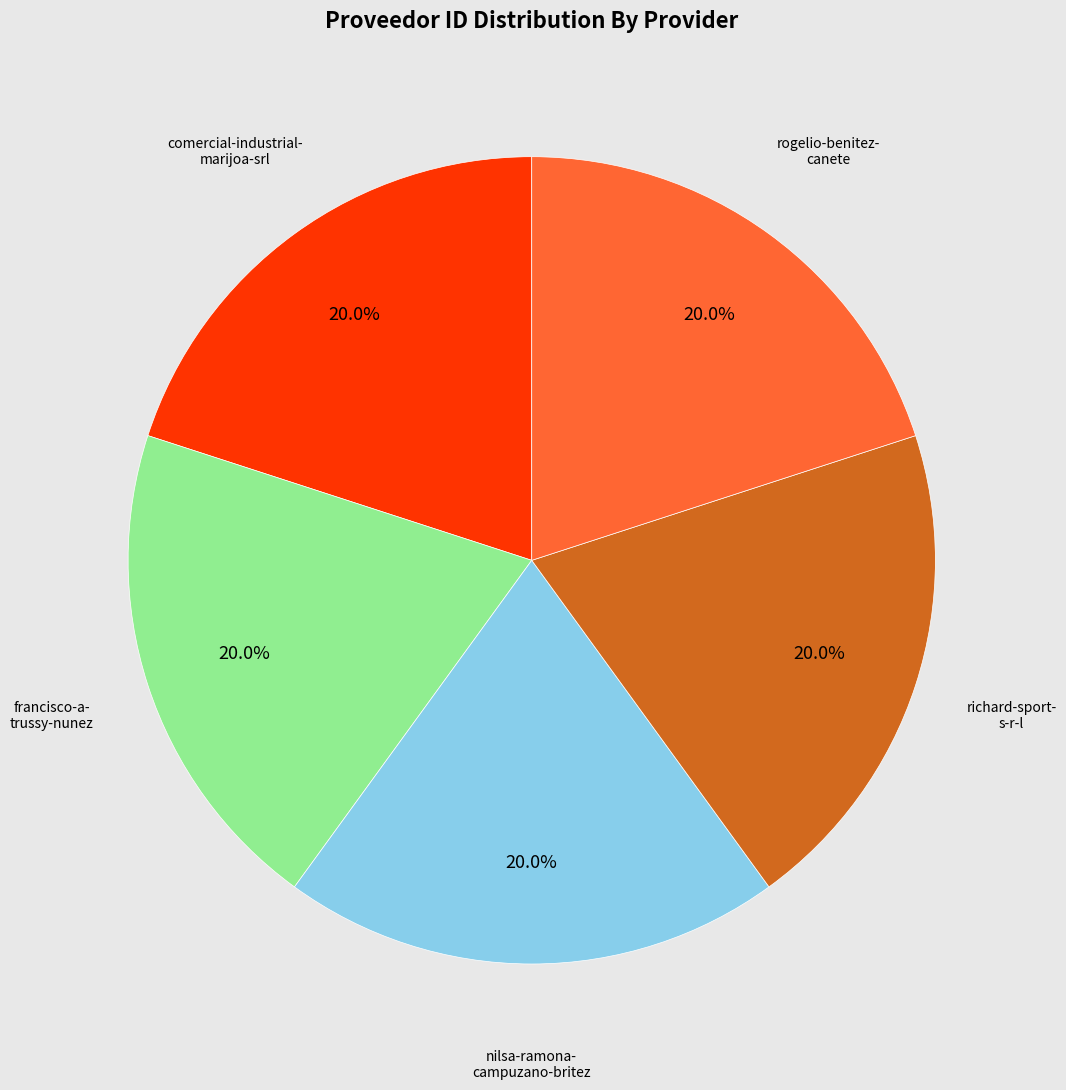

Does any single category account for the majority?

No